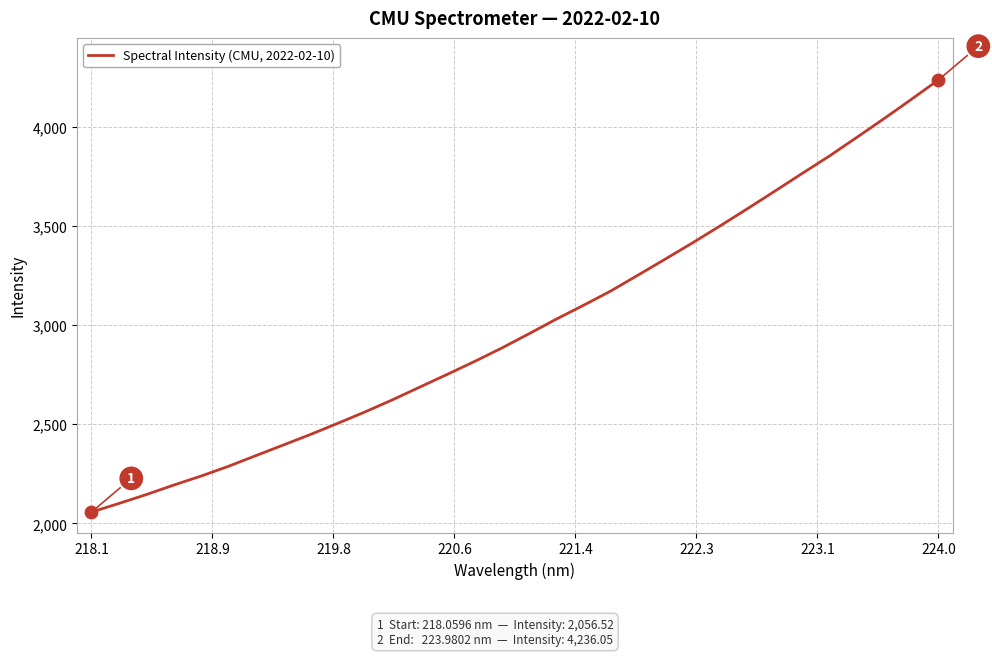

What is the difference between the maximum and minimum values?

2179.5